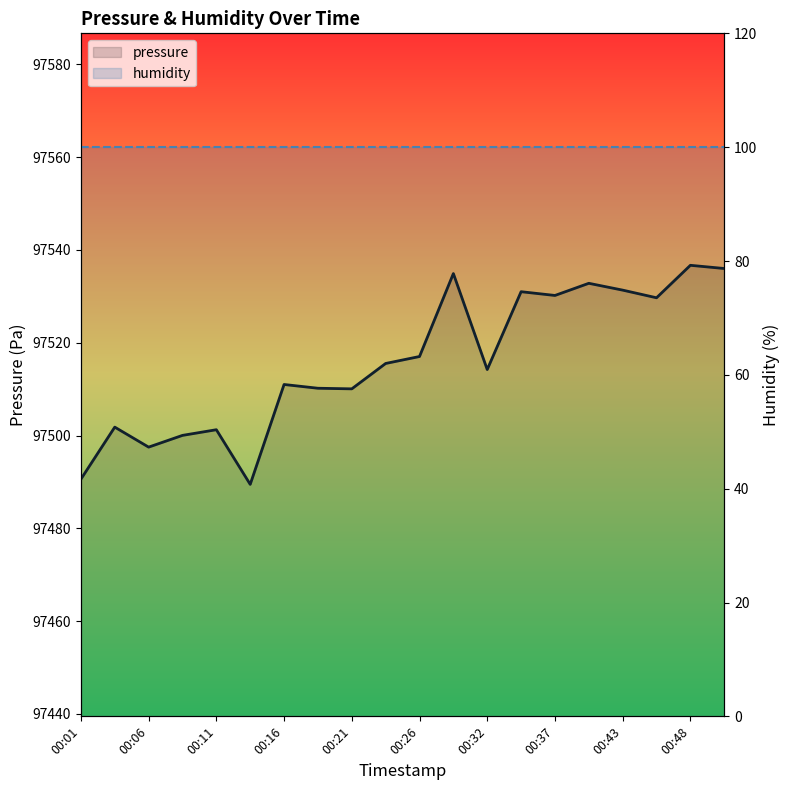

The pressure series shows 97490.6 at 00:01. True or false?

True